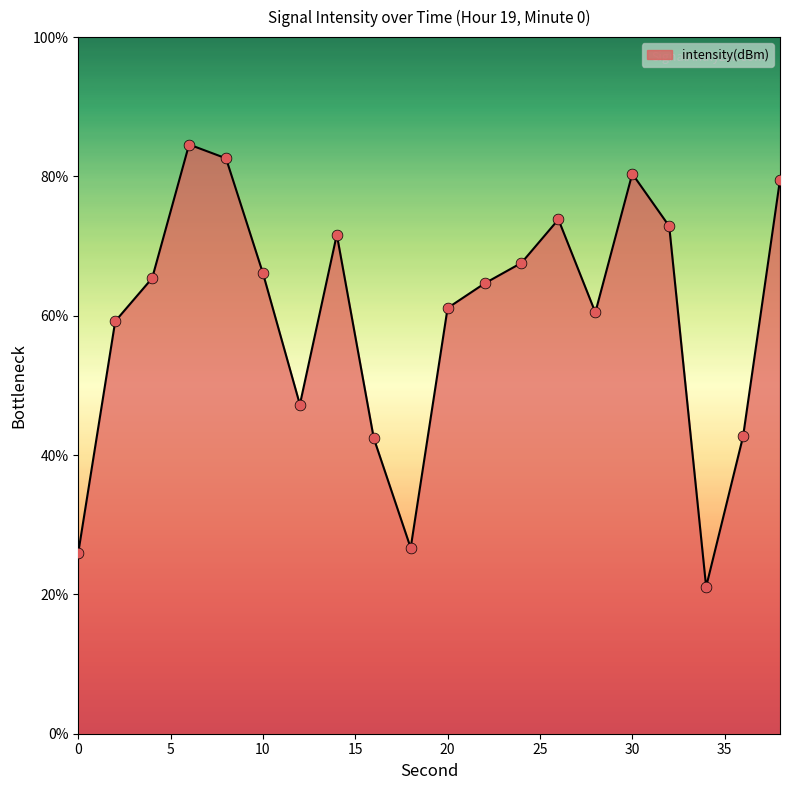

What is the greatest value displayed?

84.6